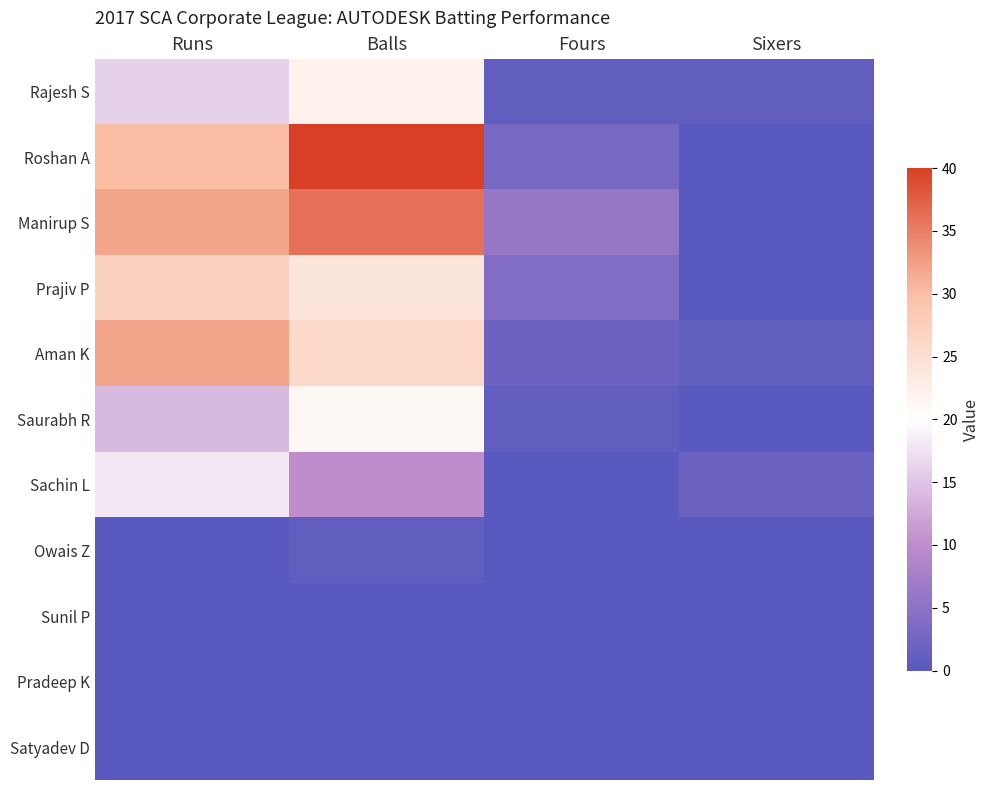

Reading left to right, transcribe all the data shown in this chart.

Rajesh S: Runs=16	Balls=22	Fours=1	Sixers=1
Roshan A: Runs=30	Balls=40	Fours=3	Sixers=0
Manirup S: Runs=32	Balls=36	Fours=6	Sixers=0
Prajiv P: Runs=27	Balls=24	Fours=4	Sixers=0
Aman K: Runs=32	Balls=26	Fours=2	Sixers=1
Saurabh R: Runs=14	Balls=21	Fours=1	Sixers=0
Sachin L: Runs=18	Balls=10	Fours=0	Sixers=2
Owais Z: Runs=0	Balls=1	Fours=0	Sixers=0
Sunil P: Runs=0	Balls=0	Fours=0	Sixers=0
Pradeep K: Runs=0	Balls=0	Fours=0	Sixers=0
Satyadev D: Runs=0	Balls=0	Fours=0	Sixers=0